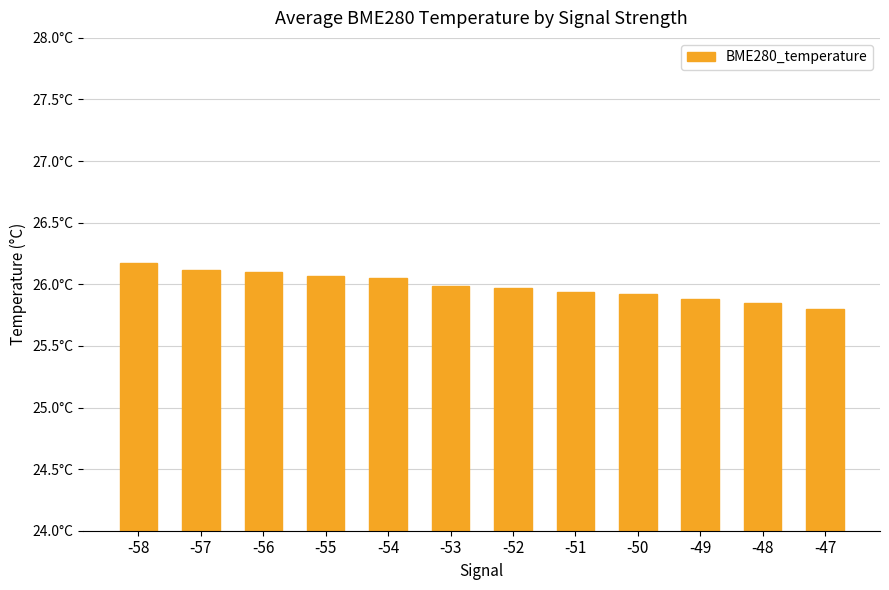

Are the bars horizontal?

No